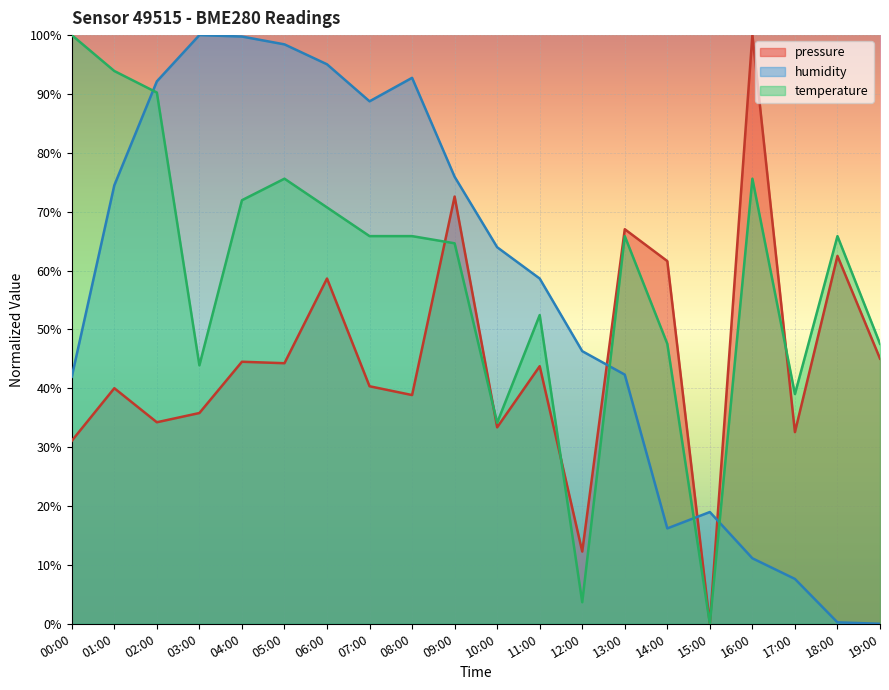

List the series in order of their overall mean, lowest first.

pressure, humidity, temperature